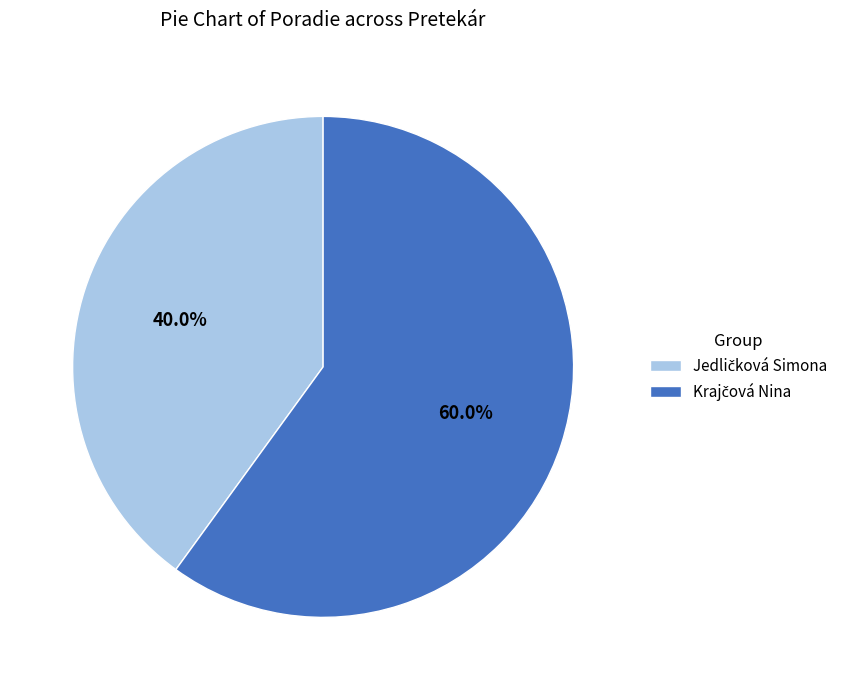

Count the number of slices in the pie.

2